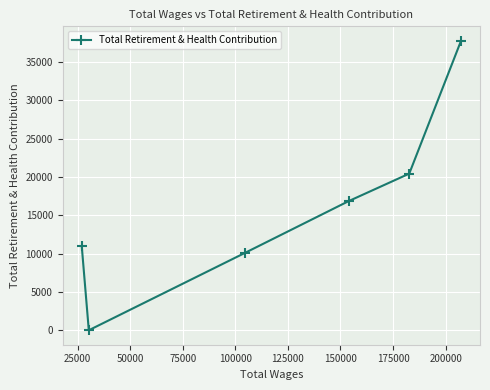

What is the sum of all values?

96207